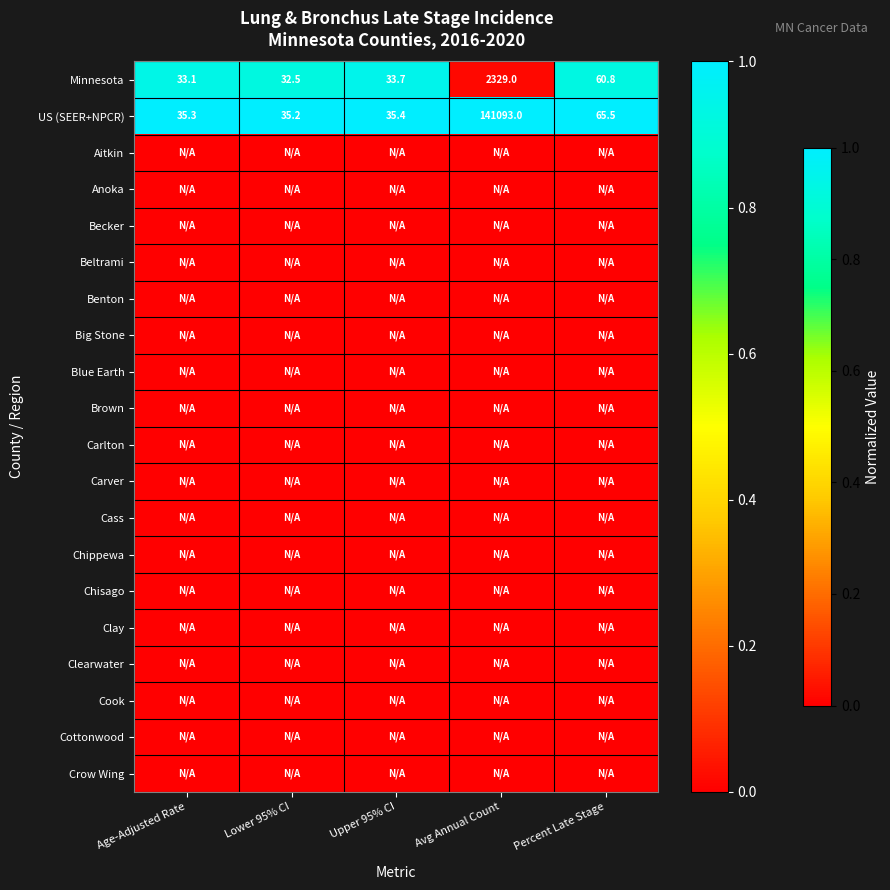

Read the US (SEER+NPCR) value at Lower 95% CI.

35.2